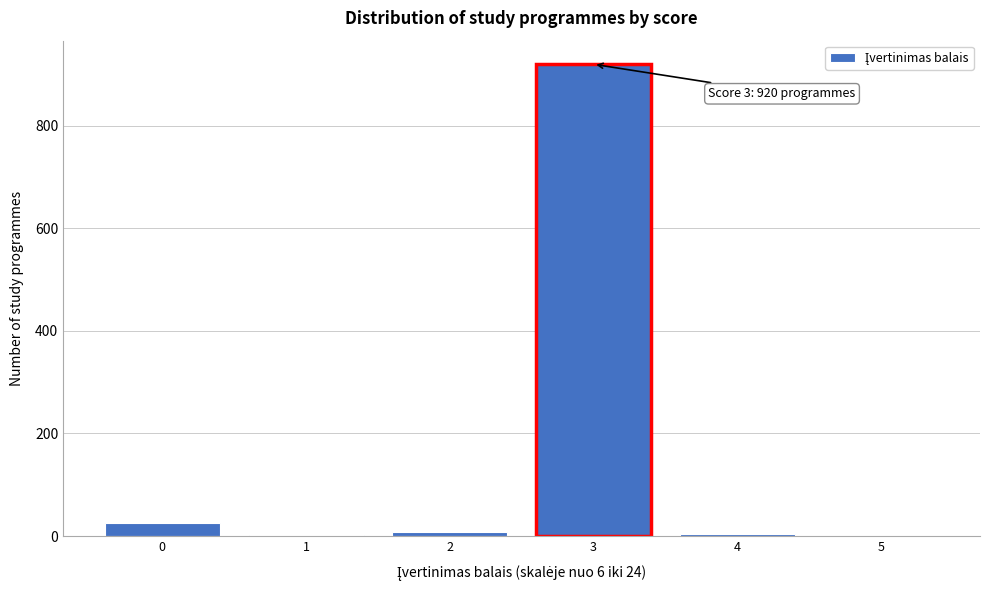

What is the change in value from 0 to 5?

-26